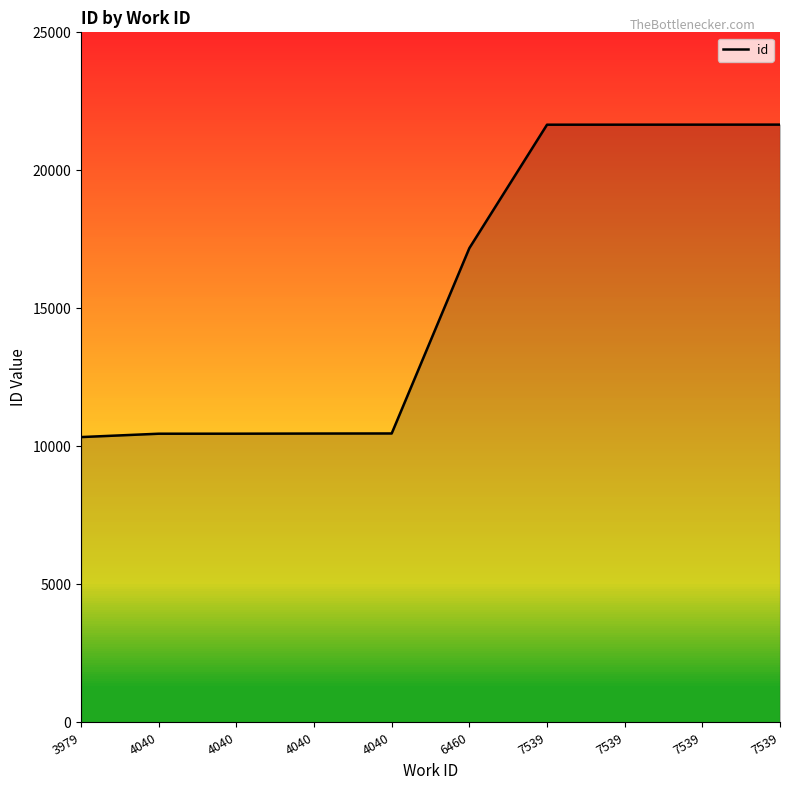

What value does the data have at 7539, to the nearest 50?

21650